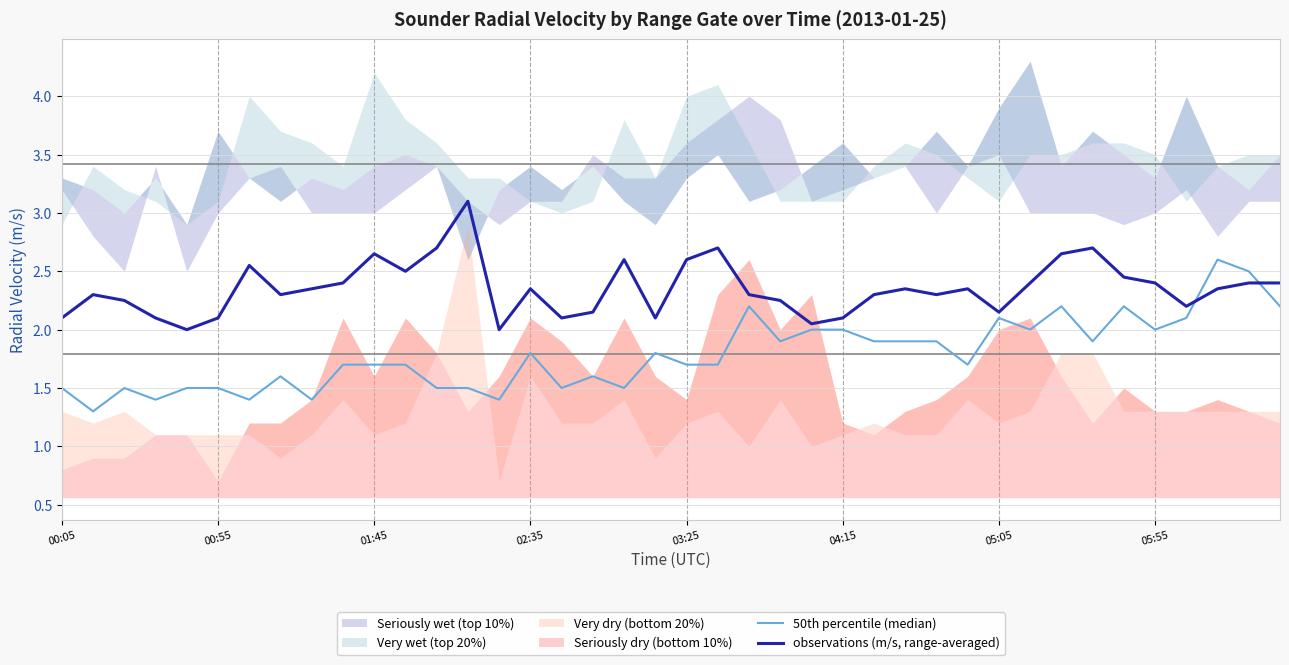

How many times do observations (m/s, range-averaged) and 50th percentile (median) cross each other?

2